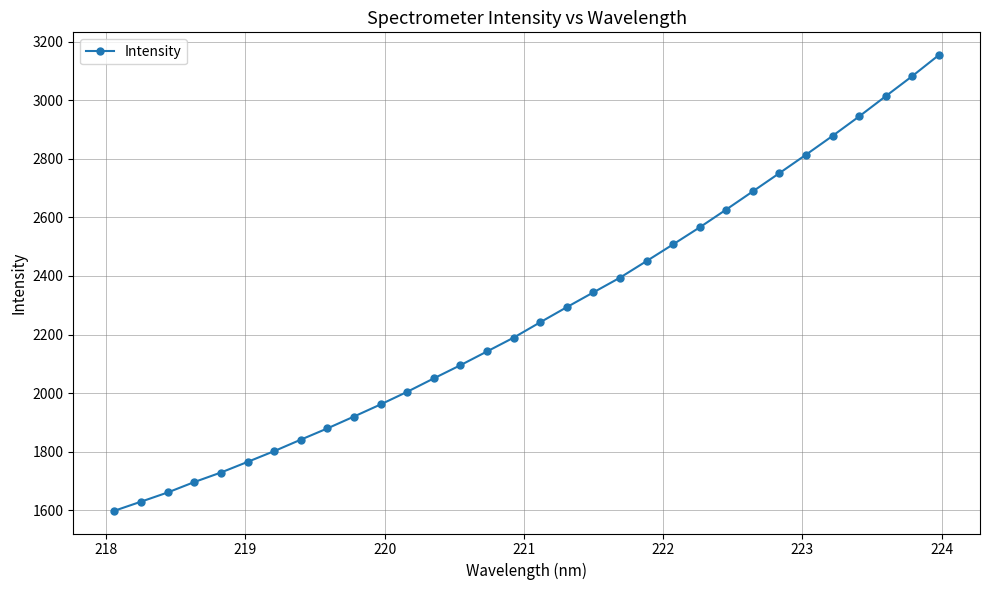

What is the value of the 27th point from the left?

2813.8